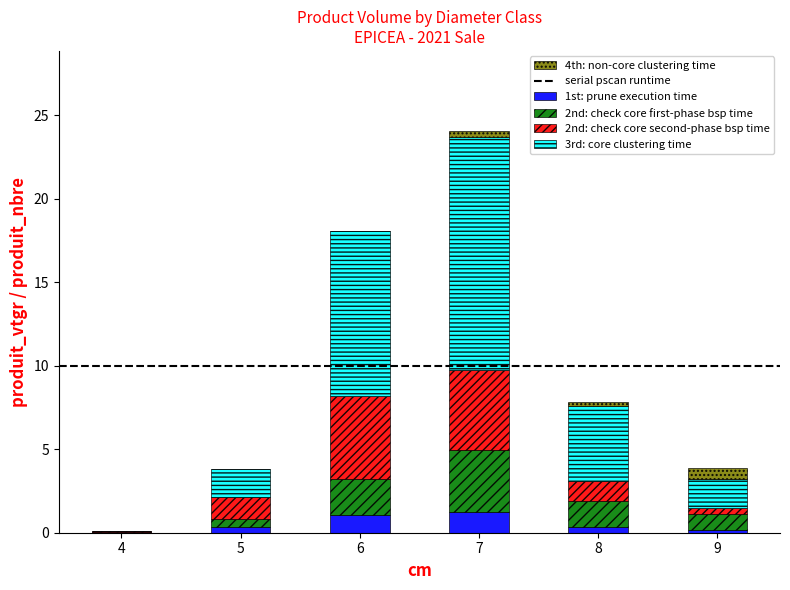

The value of 1st: prune execution time at 4 is 0.0. True or false?

True